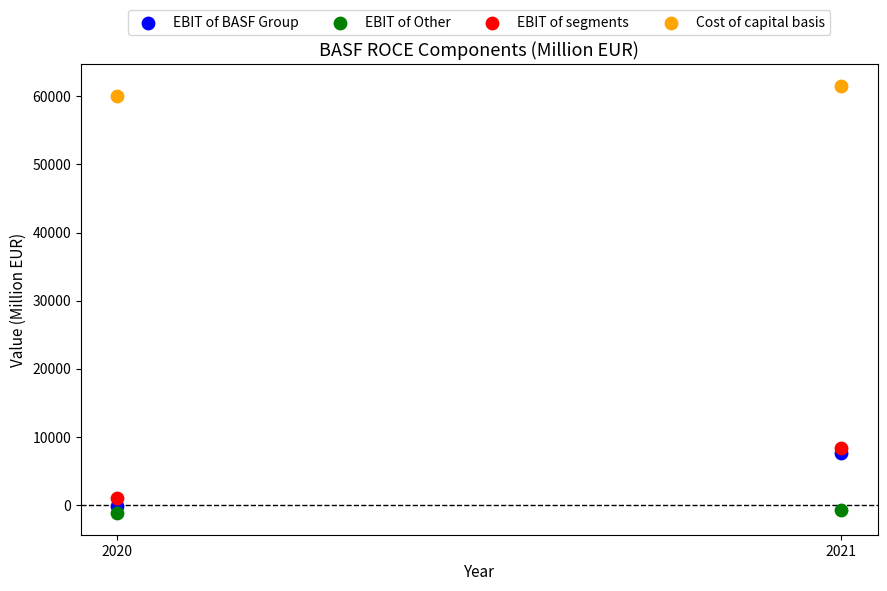

What are all the series names shown in the legend?

EBIT of BASF Group, EBIT of Other, EBIT of segments, Cost of capital basis